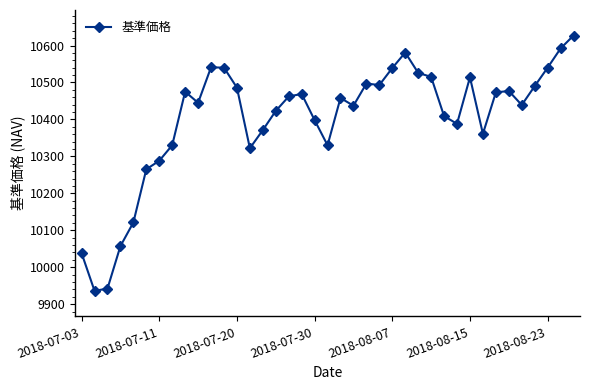

True or false: the data has more than 2 interior local peaks.

True